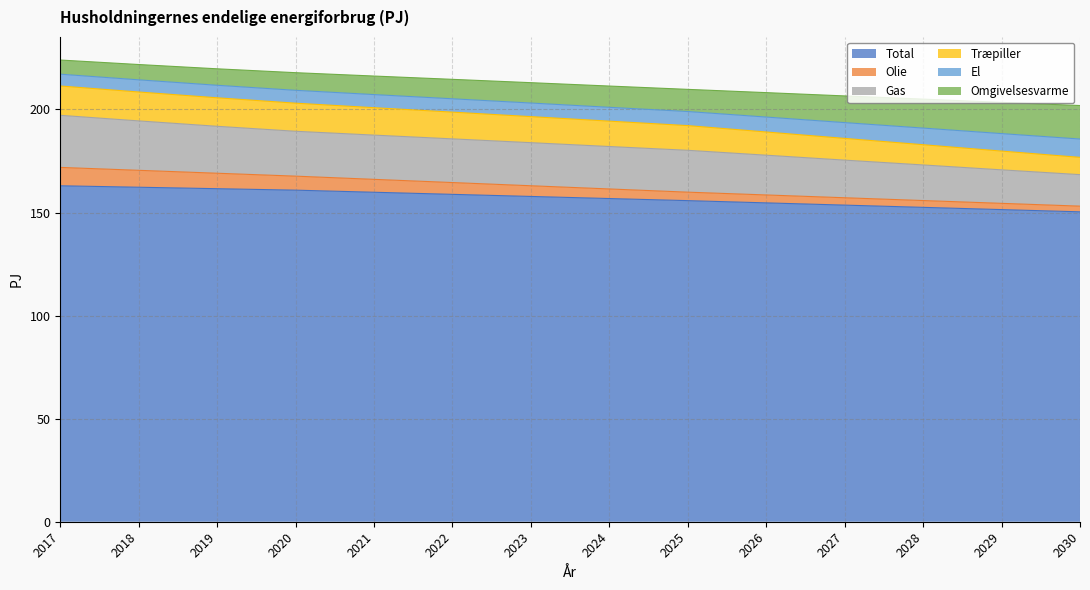

True or false: Gas and Olie intersect in this chart.

False